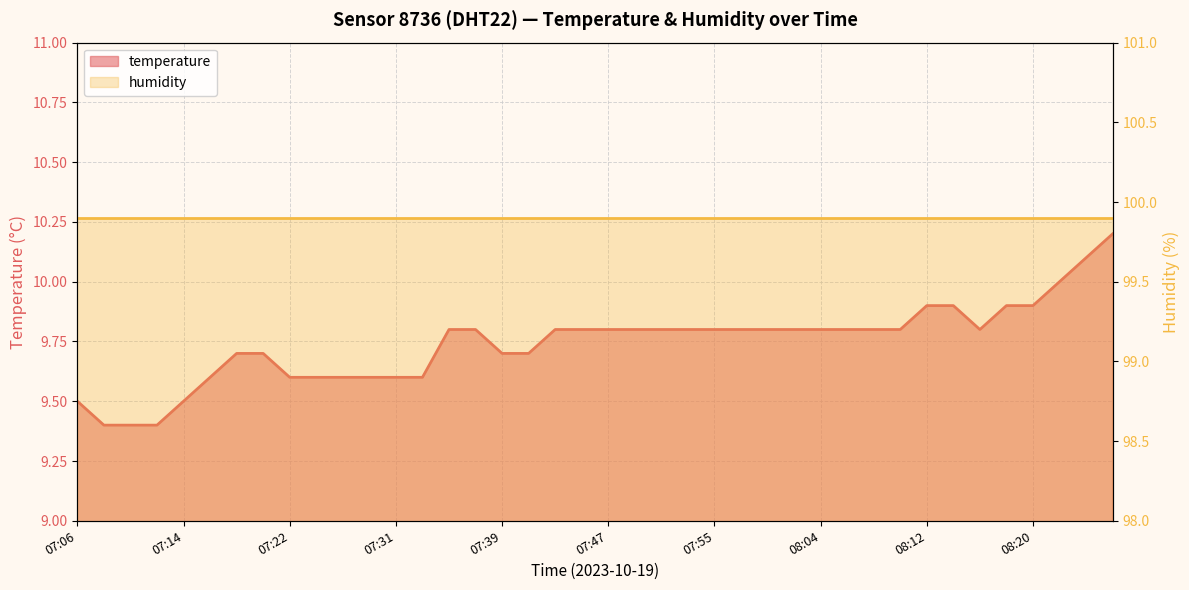

The value at 07:41 is 15.8. True or false?

False